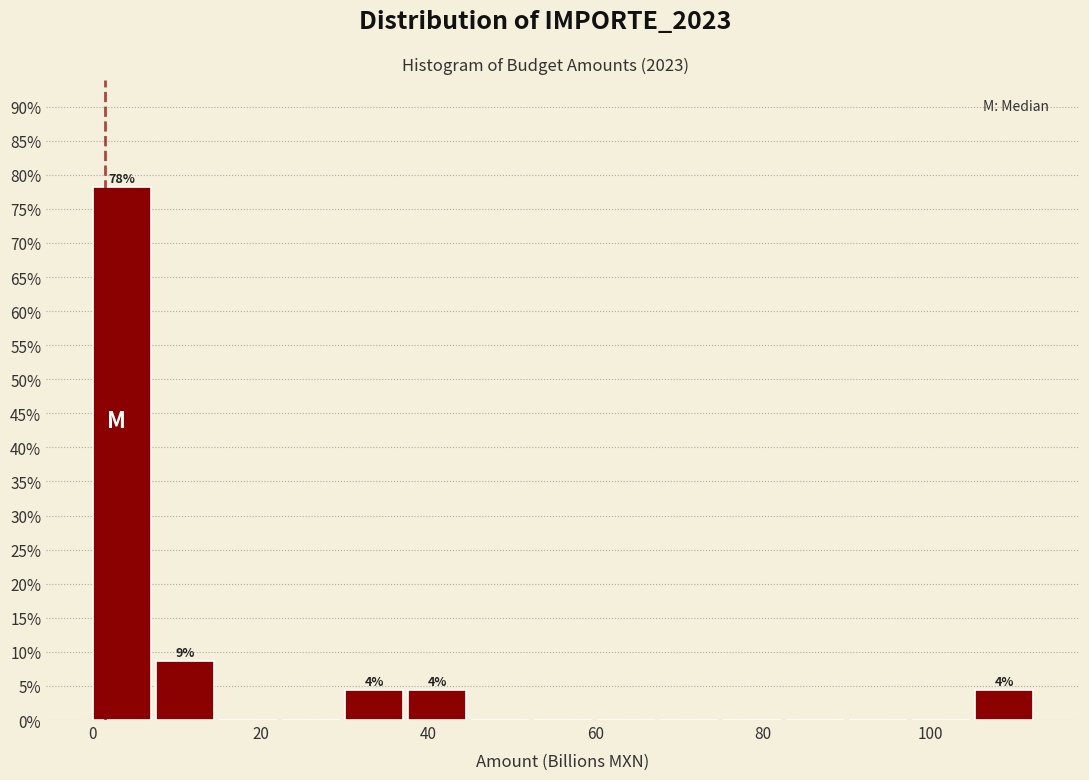

Around what value on the x-axis is the tallest bar? Give the approximate position of its centre, as read against the axis.

4